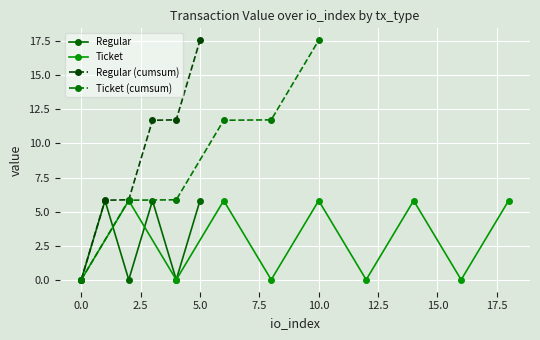

The value of Regular (cumsum) at 5.0 is 28.3. True or false?

False